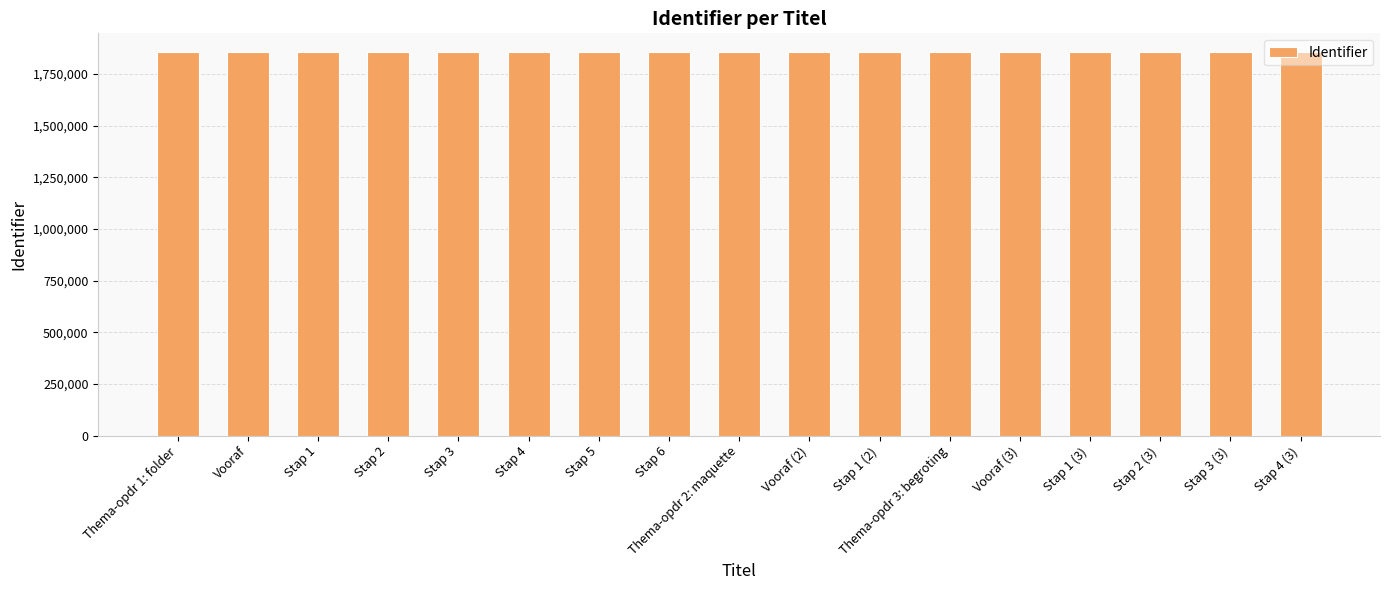

What is the maximum value shown in the chart?

1853179